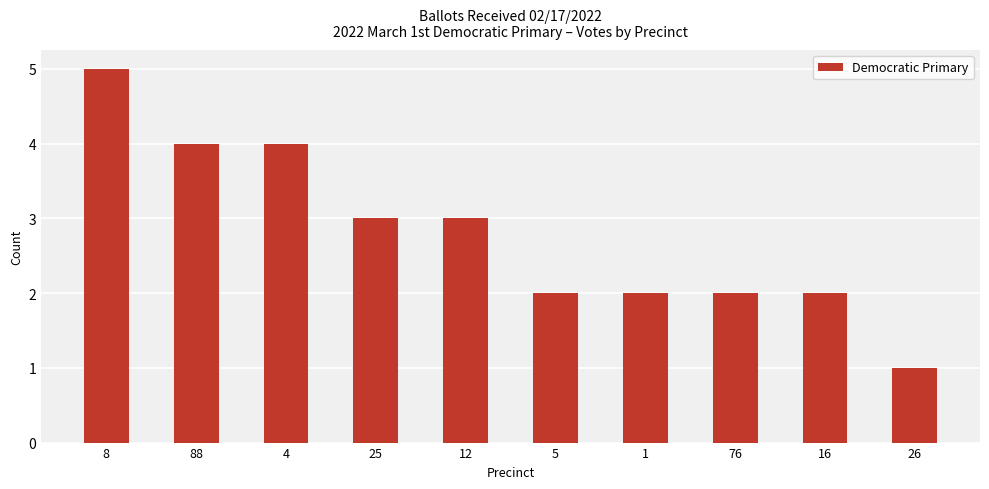

The chart shows a value of 6 at 88. True or false?

False